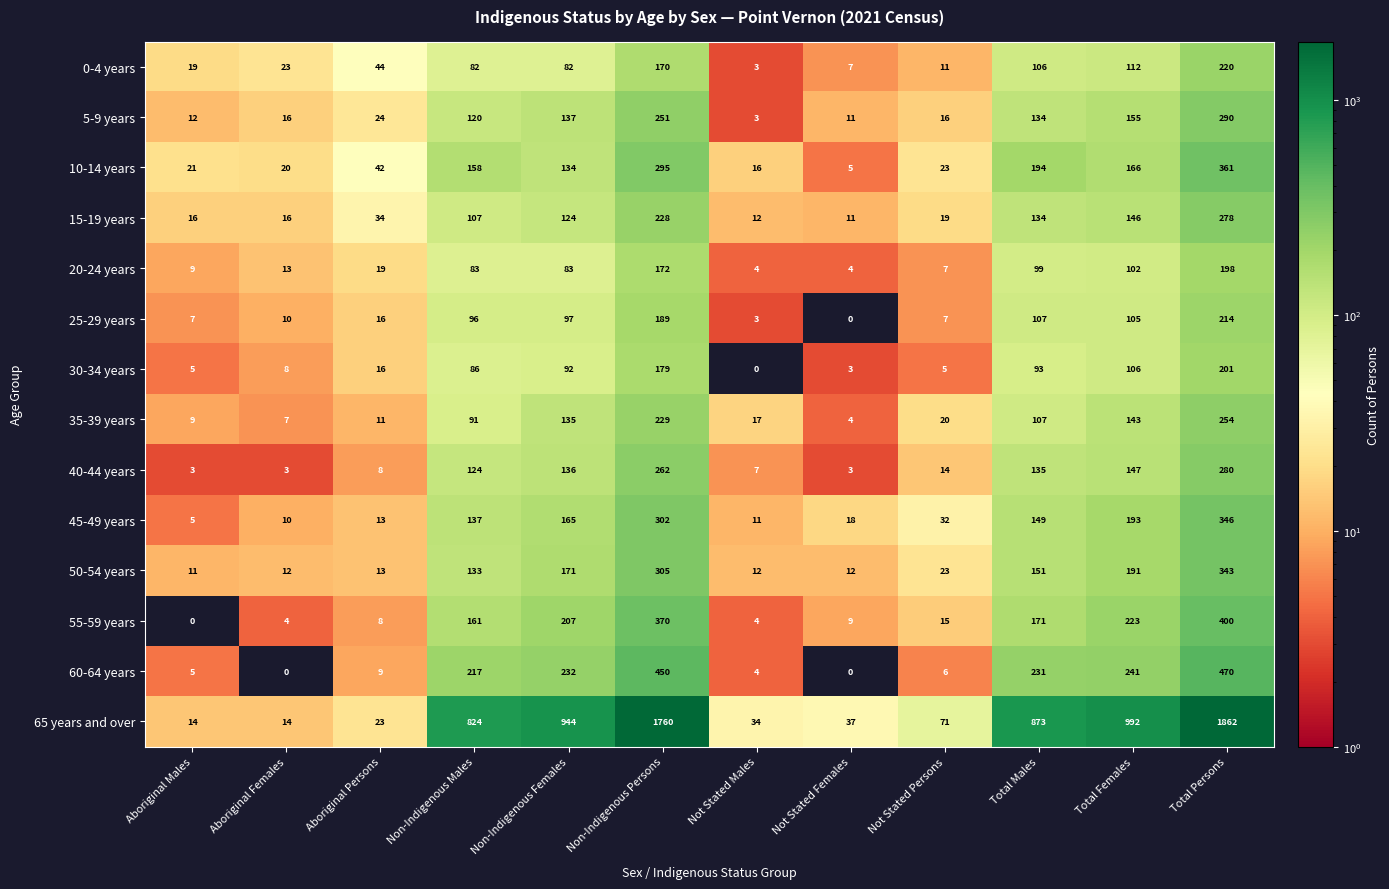

What is the maximum value shown in the chart?

1862